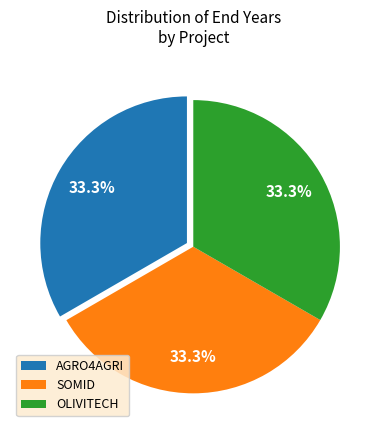

How many slices are in this pie chart?

3